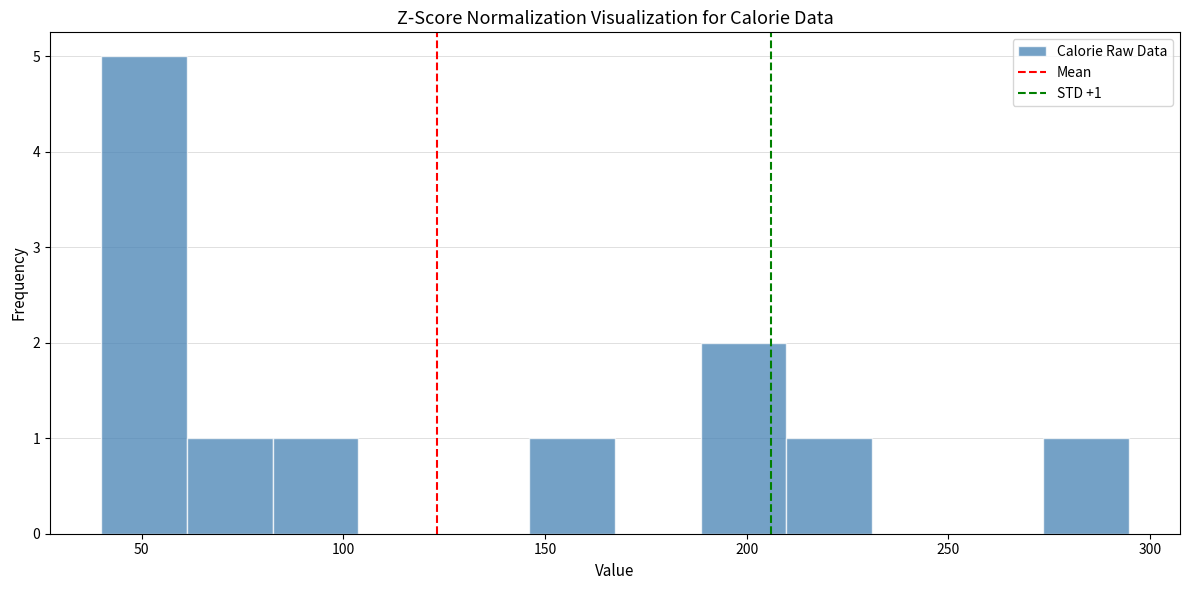

Over which range of the x-axis is the bar tallest?

40 to 60